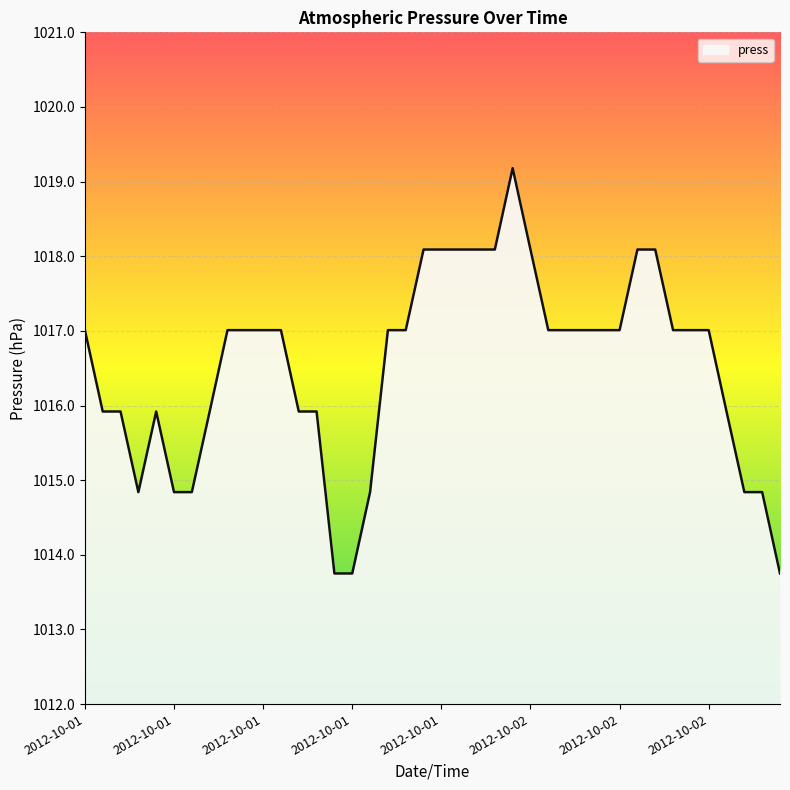

What is the greatest value displayed?

1019.2